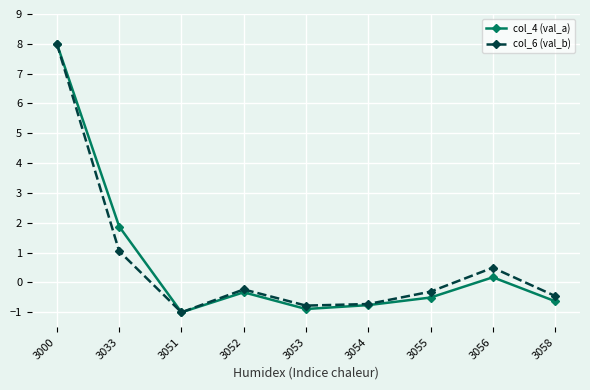

At how many categories does at least one series exceed 0?

3